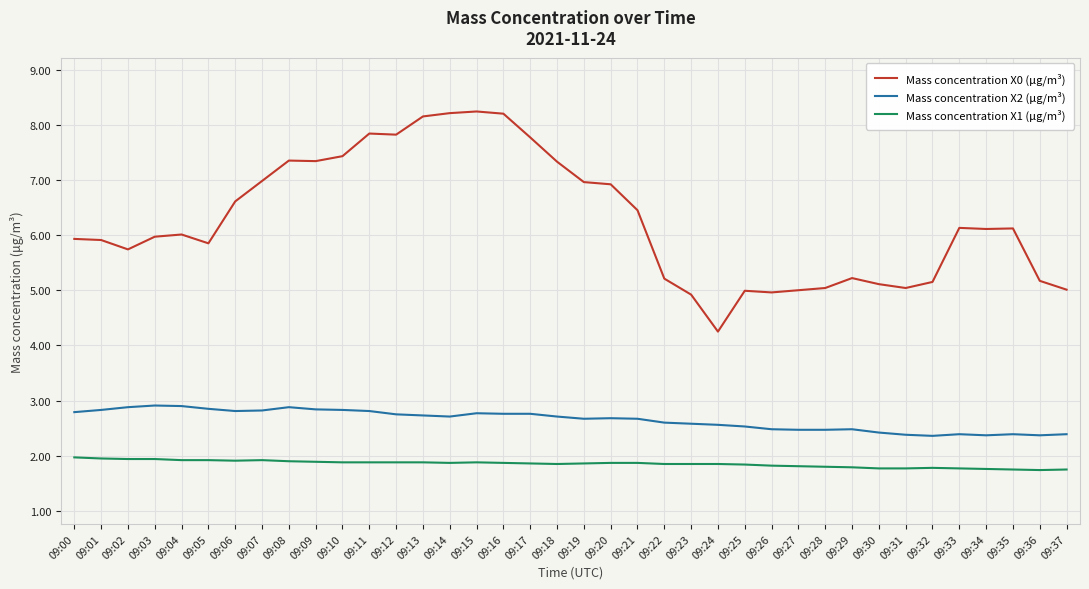

Count the number of data series in this chart.

3